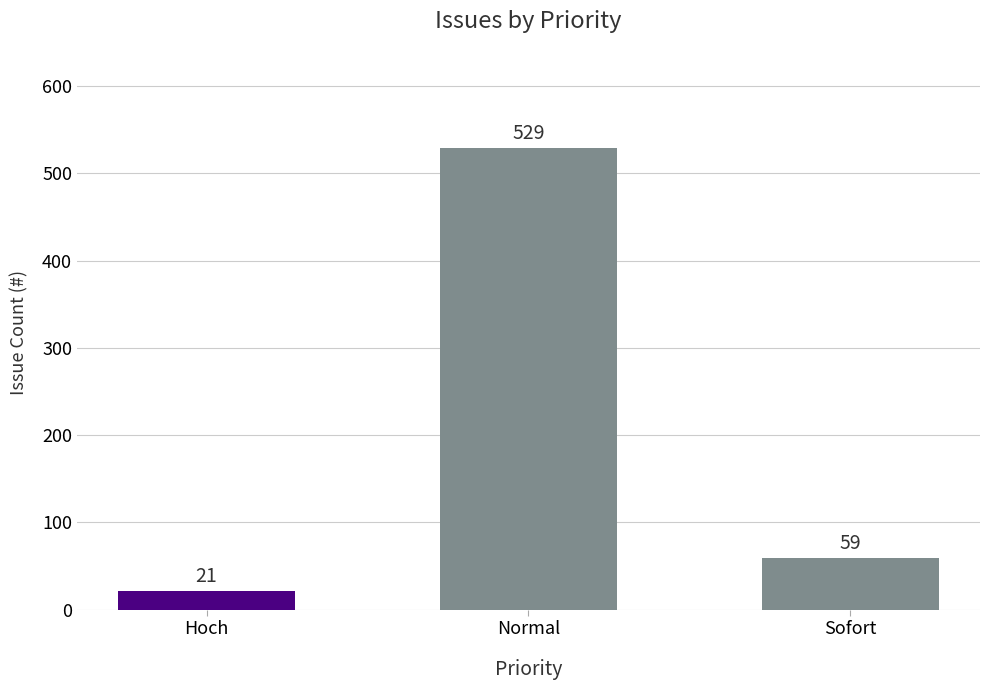

Which category has the highest value across all series?

Normal